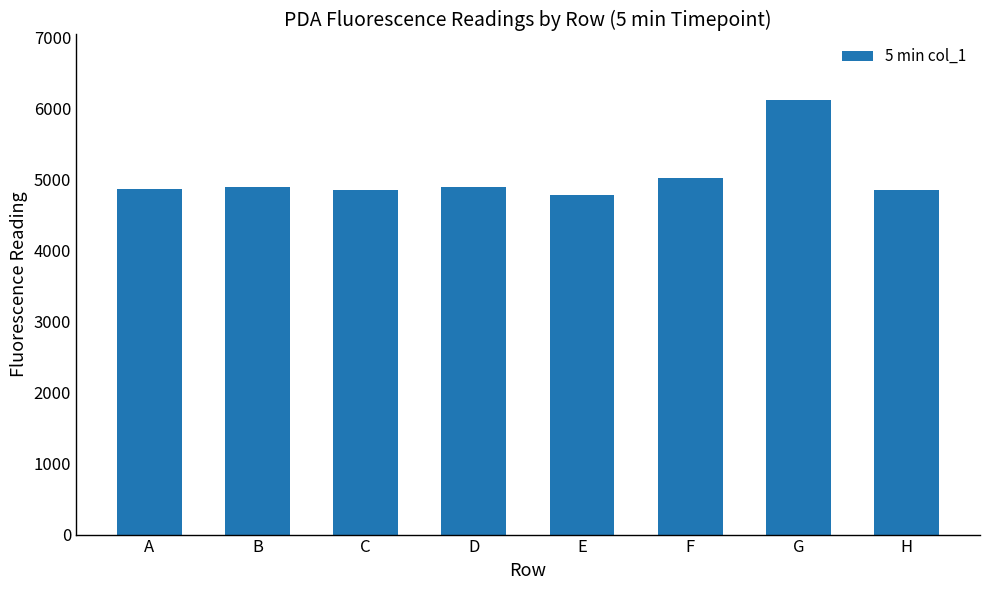

What is the approximate value at H?

4843